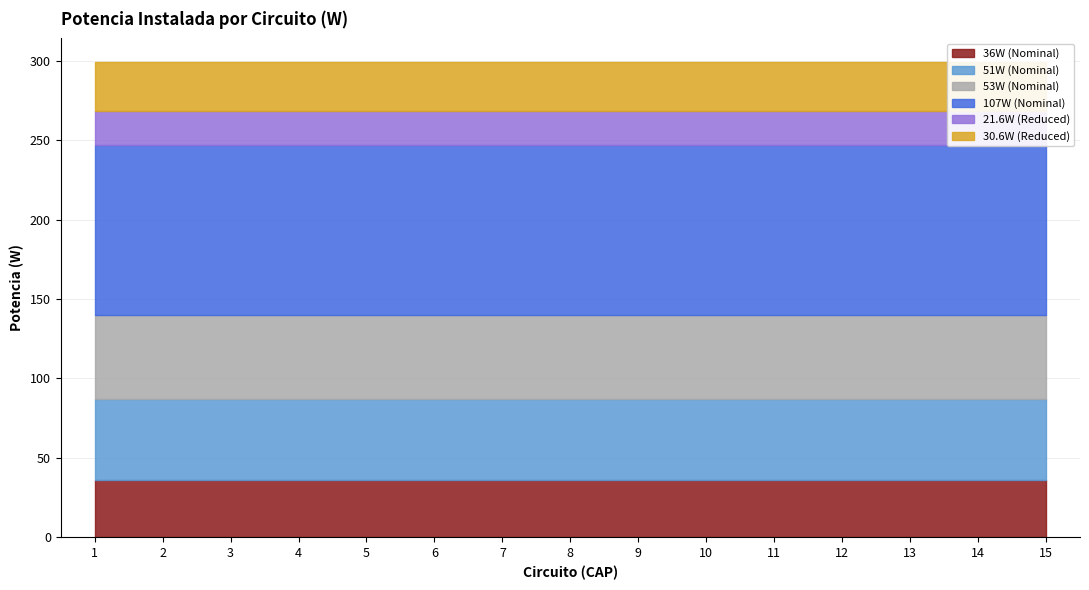

What is the sum of the 51W (Nominal) values at 3 and 6?

102.0